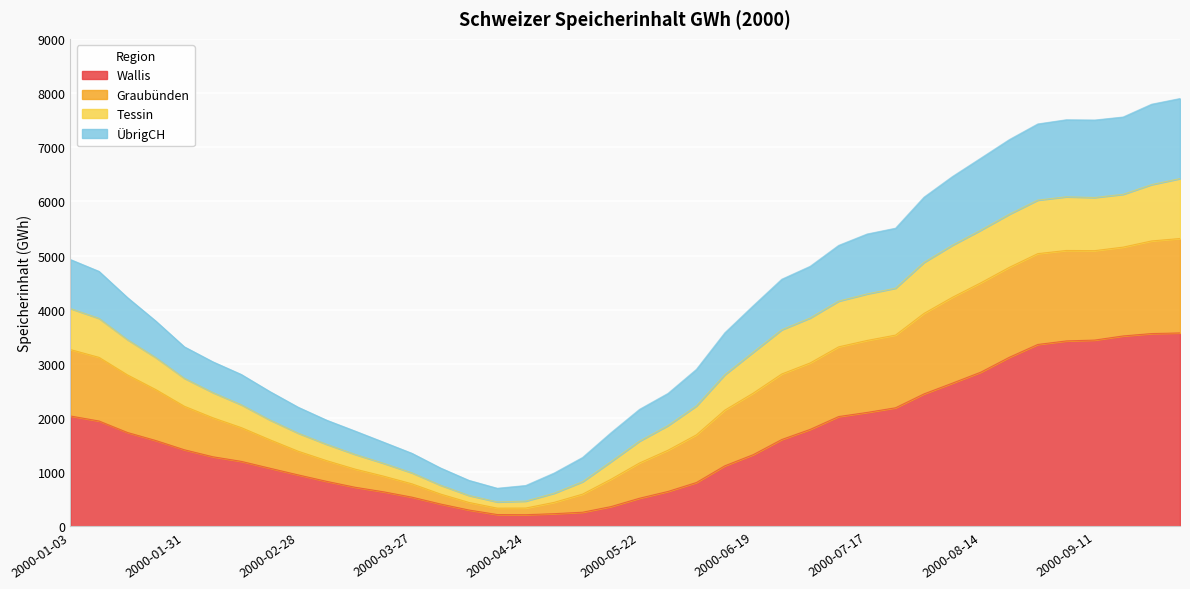

Is the value of Graubünden at 2000-05-08 greater than the value of ÜbrigCH at 2000-09-18?

No